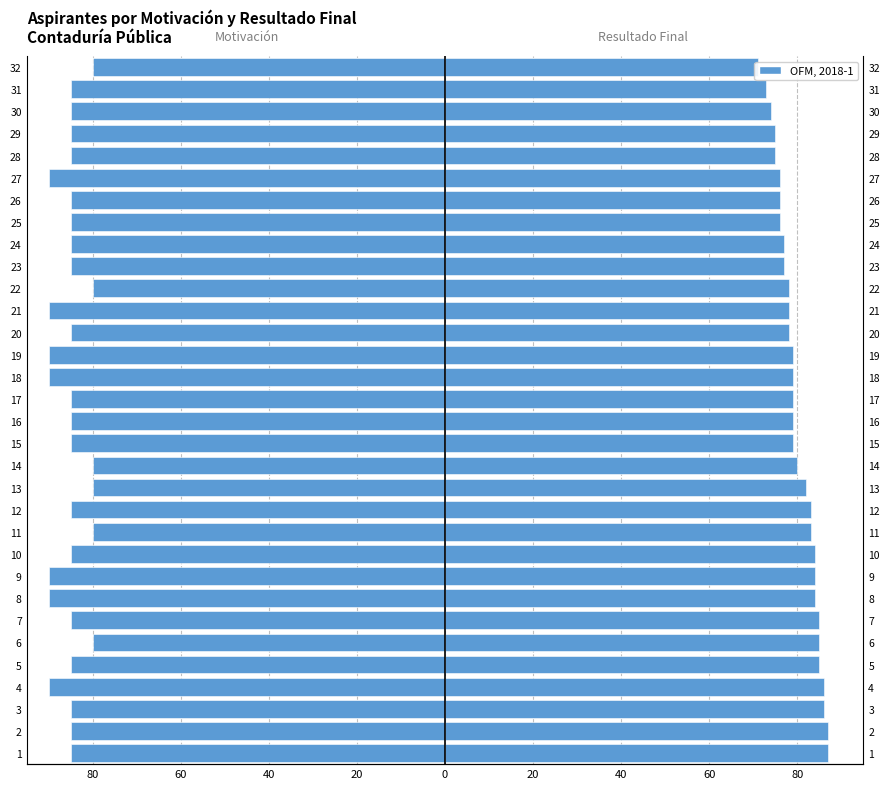

At how many categories does at least one series exceed 50?

32